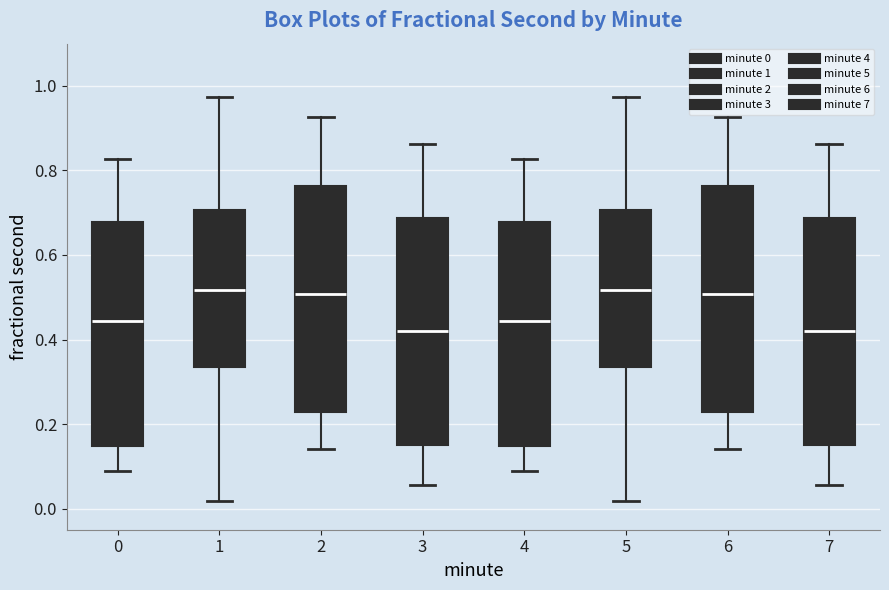

Reading left to right, read every box against the y-axis: the position of its median line, the range the box covers, and the ends of its whiskers. The values are not printed on the chart, so give them approximately, as read against the axis.

0: median 0.44, box 0.14 to 0.68, whiskers 0.08 to 0.82
1: median 0.52, box 0.34 to 0.70, whiskers 0.02 to 0.98
2: median 0.50, box 0.22 to 0.76, whiskers 0.14 to 0.92
3: median 0.42, box 0.16 to 0.68, whiskers 0.06 to 0.86
4: median 0.44, box 0.14 to 0.68, whiskers 0.08 to 0.82
5: median 0.52, box 0.34 to 0.70, whiskers 0.02 to 0.98
6: median 0.50, box 0.22 to 0.76, whiskers 0.14 to 0.92
7: median 0.42, box 0.16 to 0.68, whiskers 0.06 to 0.86